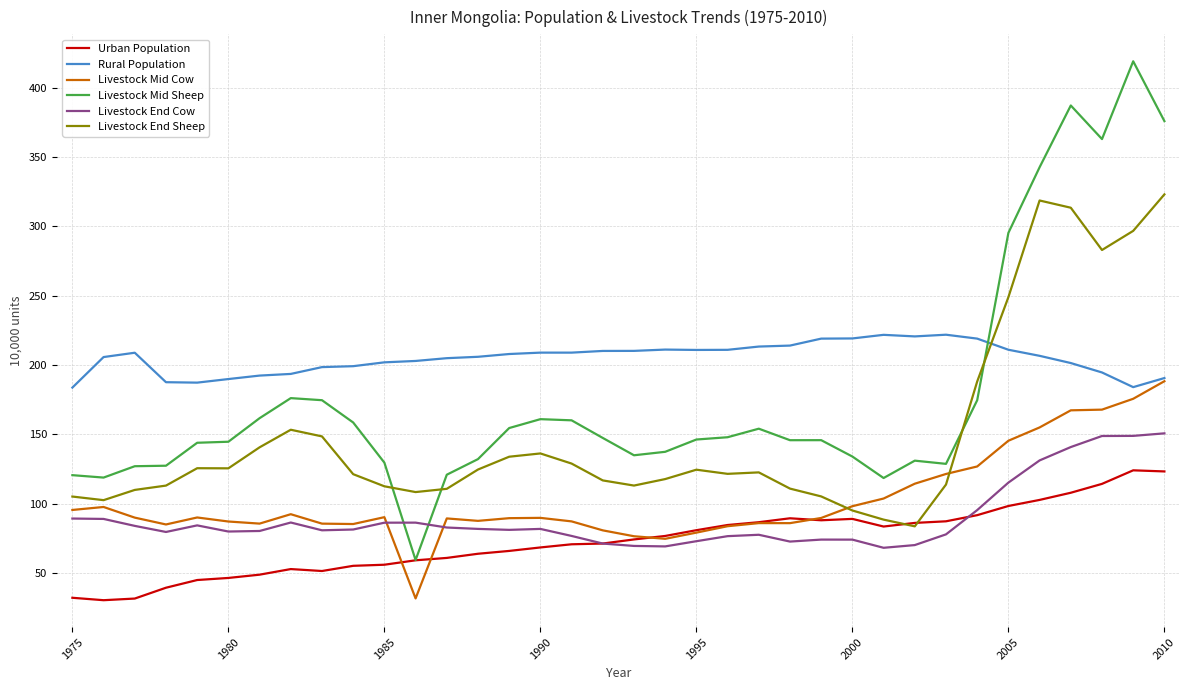

Which series ends up on top after the final intersection of Rural Population and Livestock End Sheep?

Livestock End Sheep